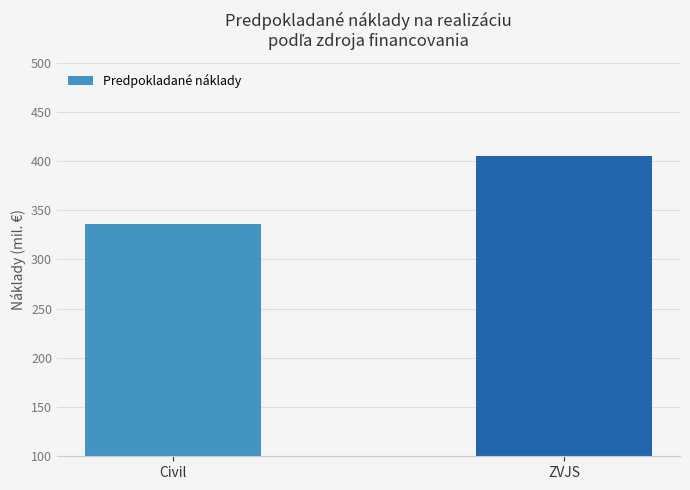

Does the chart contain any negative values?

No